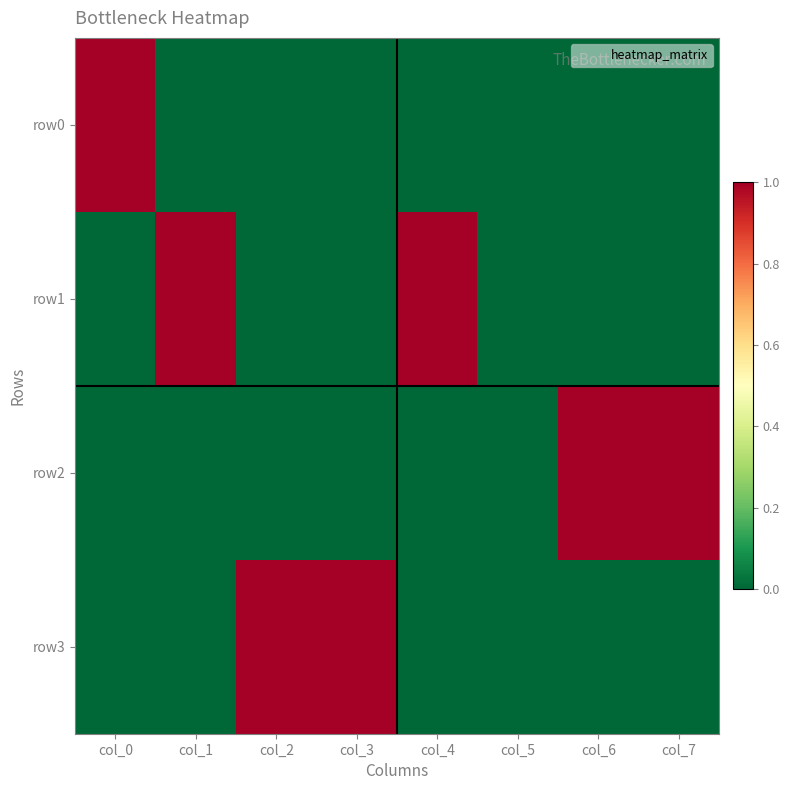

What is the difference between the highest and lowest values at col_7?

1